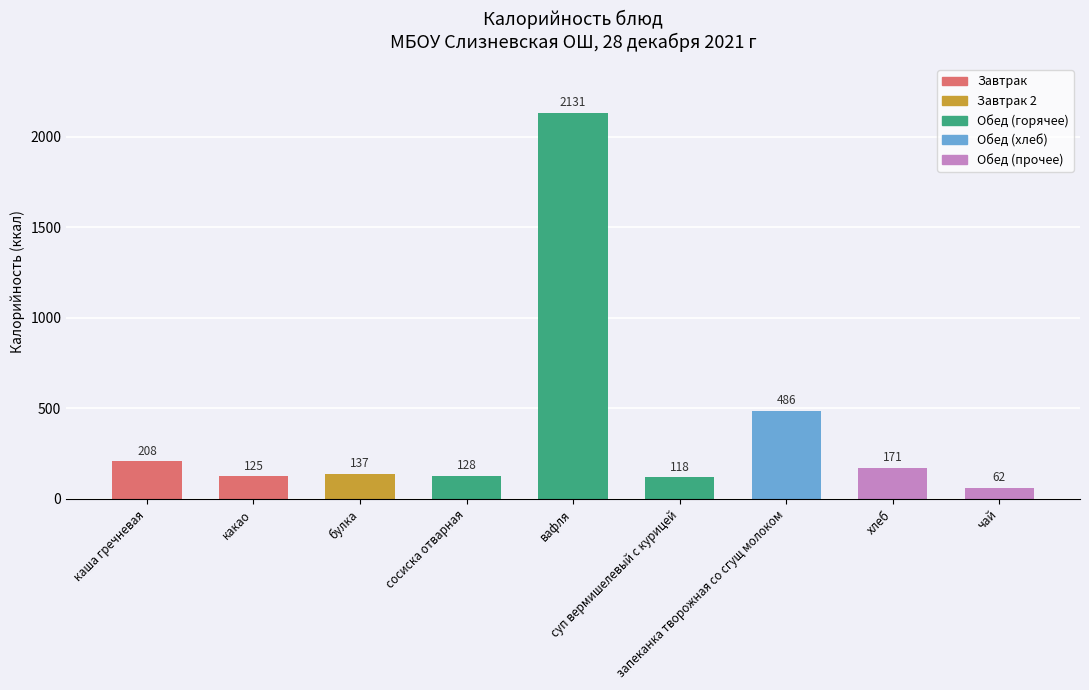

Read the value at булка.

137